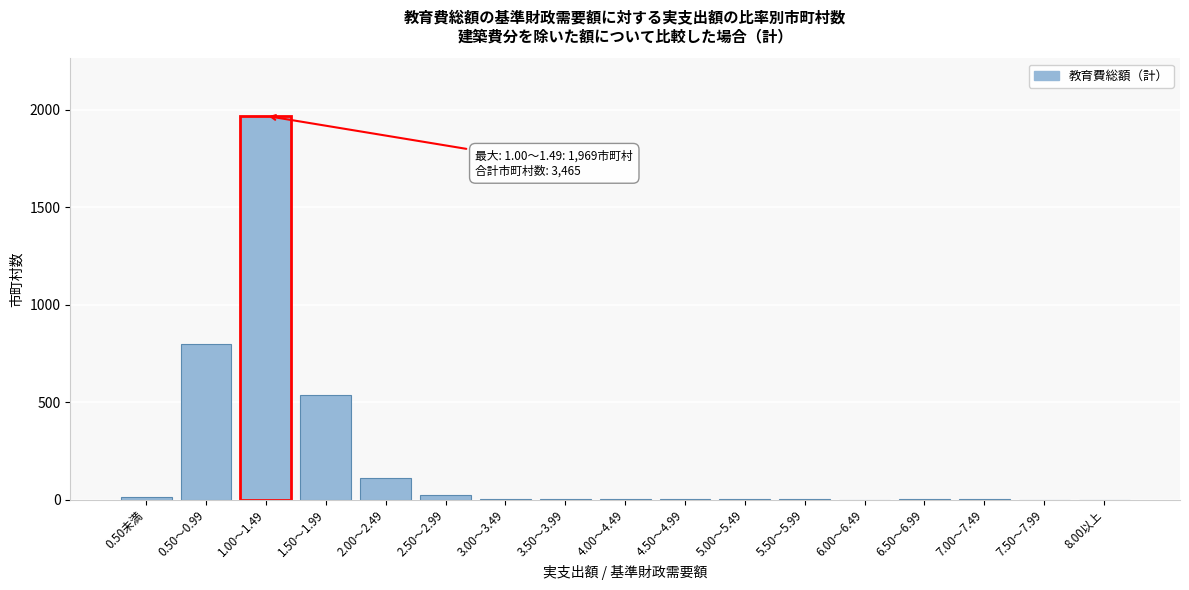

At which label is the value closest to 984?

0.50～0.99